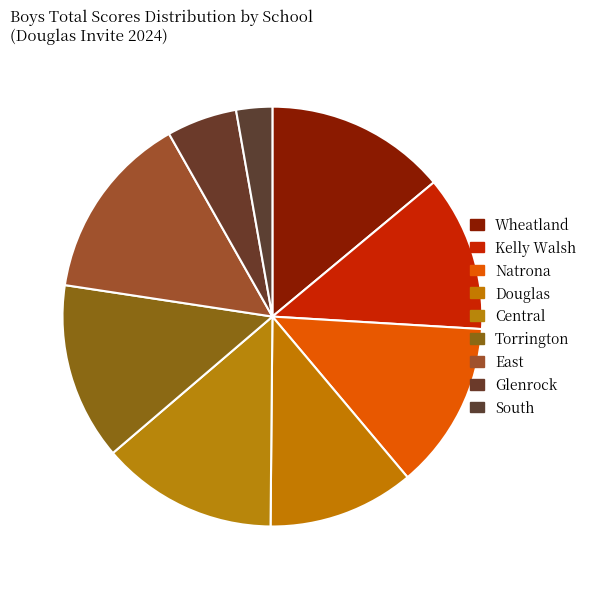

How many slices are in this pie chart?

9